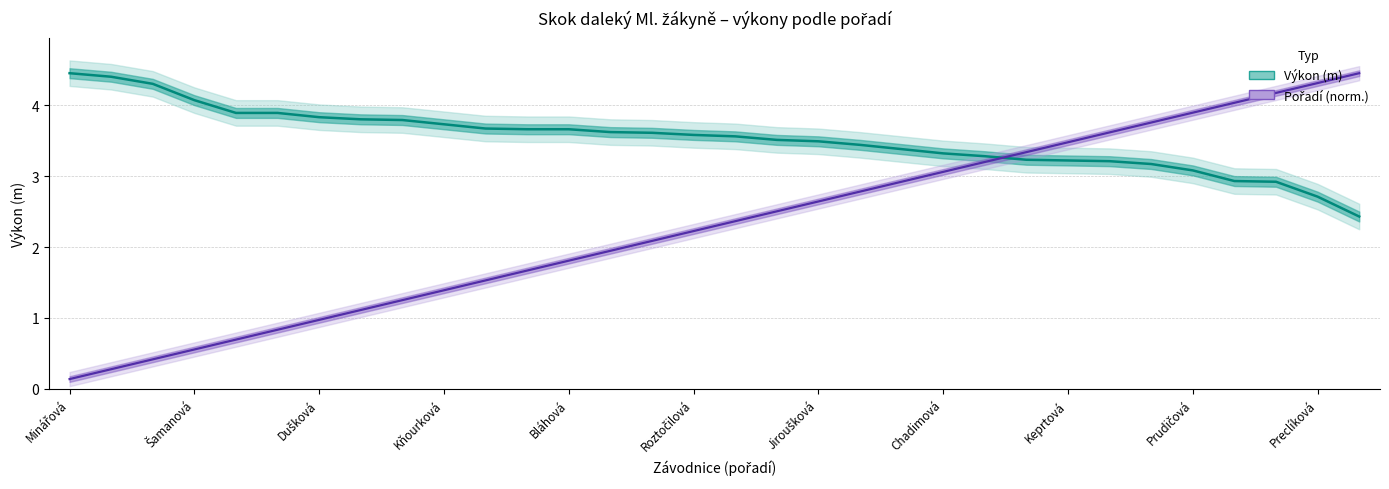

At which category is the sum across all series the highest?

29